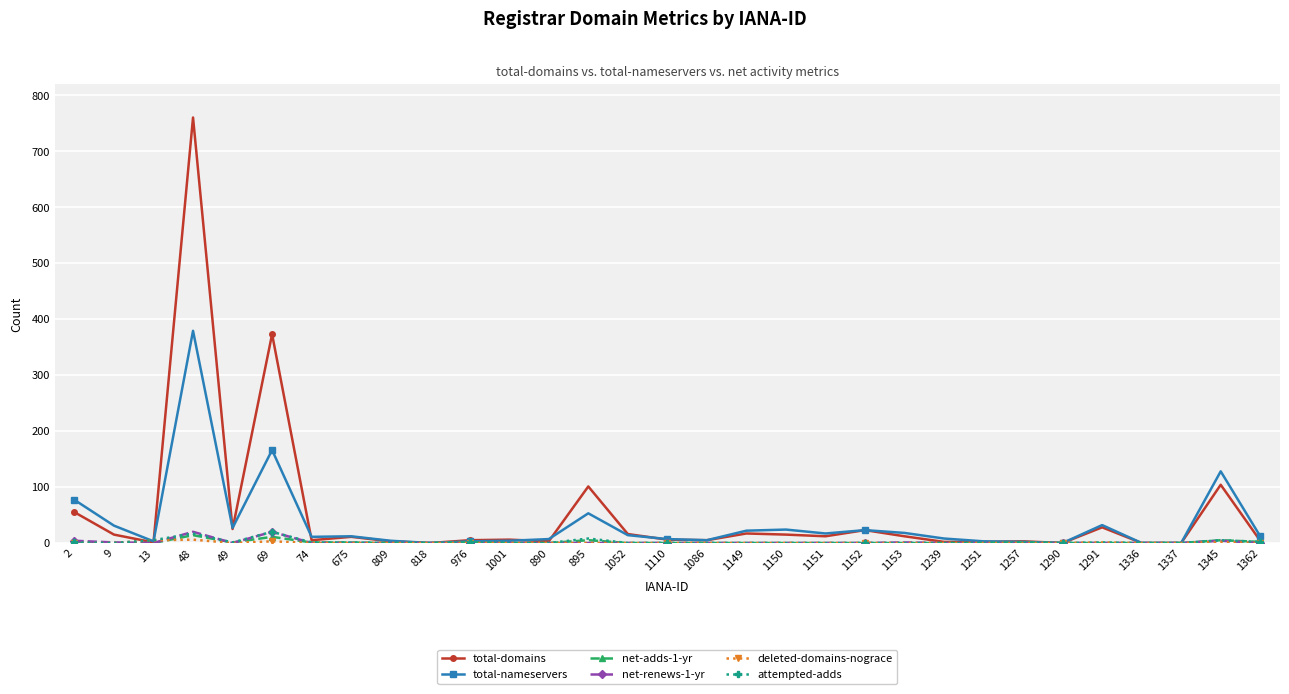

Where does the total-nameservers series first go above 12?

2